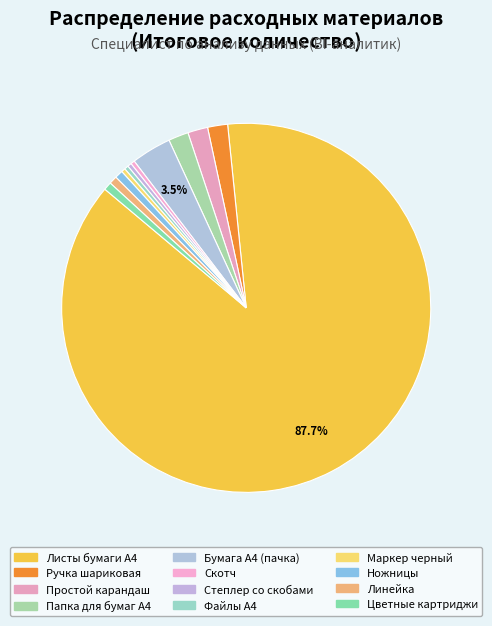

How many segments does this pie chart have?

12